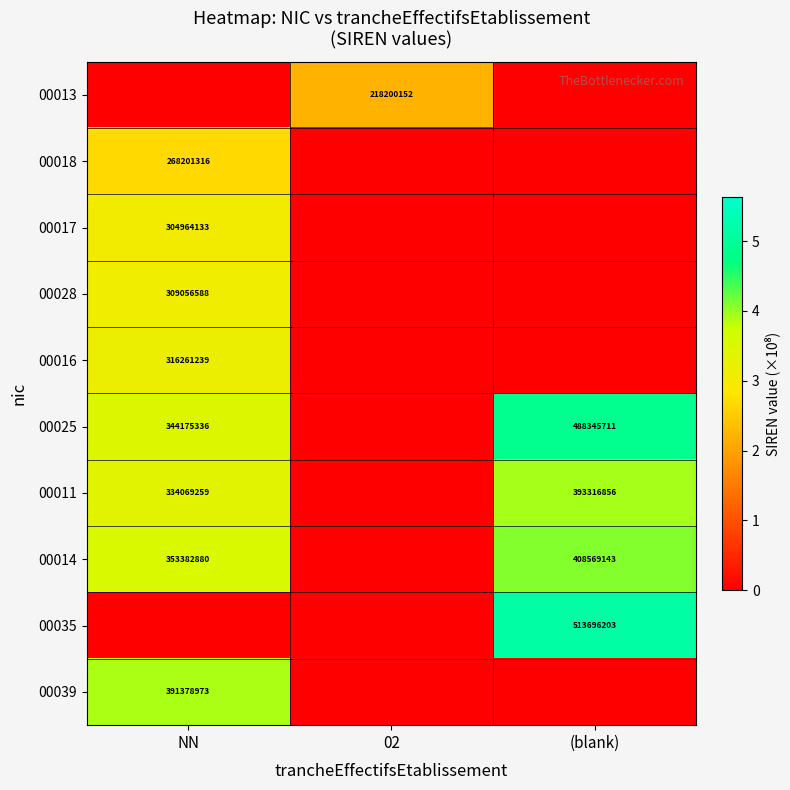

The 00011 series shows 176213003 at (blank). True or false?

False